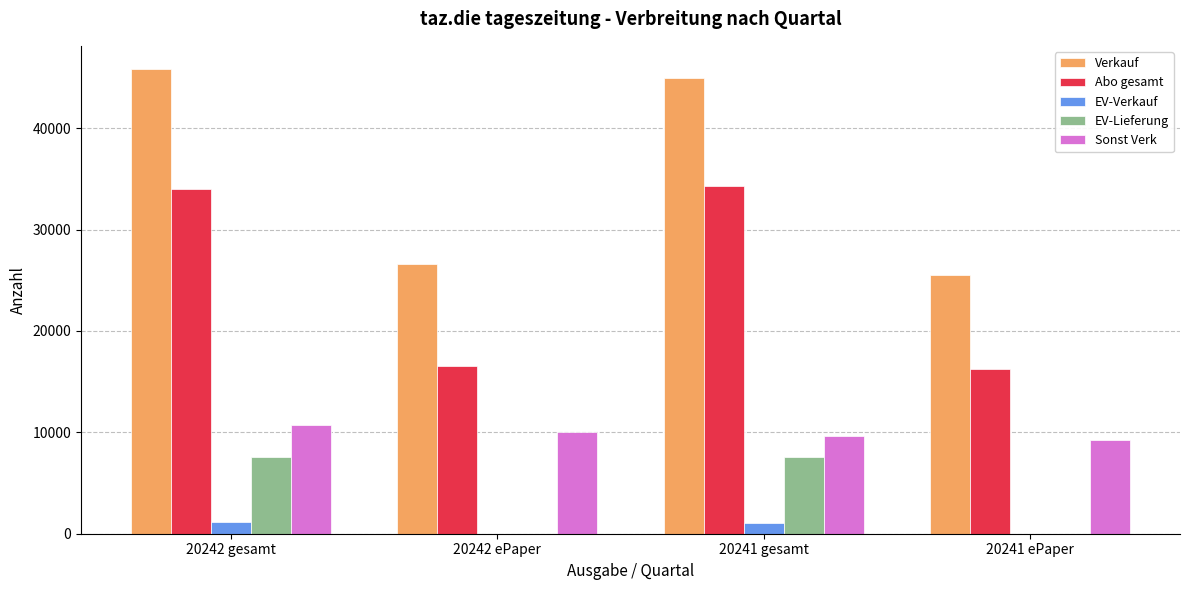

What is the total value across all series at 20242 gesamt?

99275